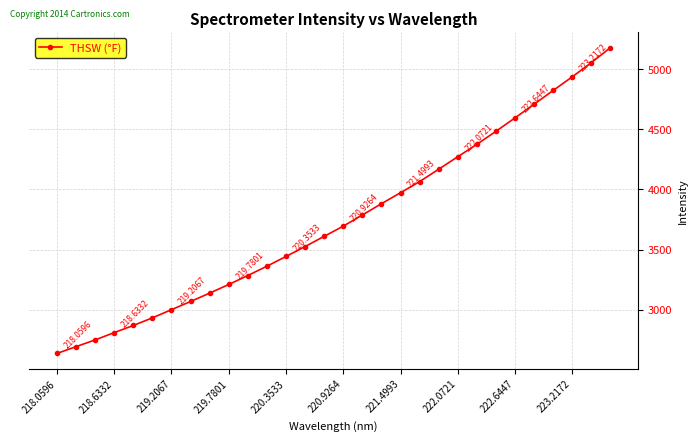

What is the average value?

3743.9